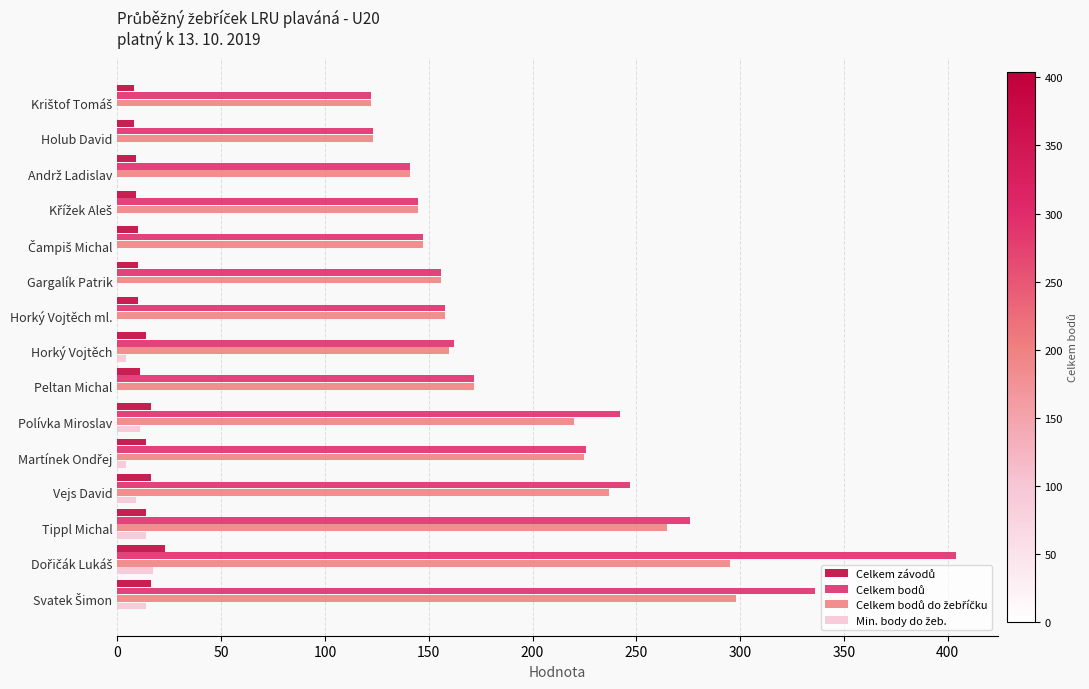

What is the greatest value displayed?

404